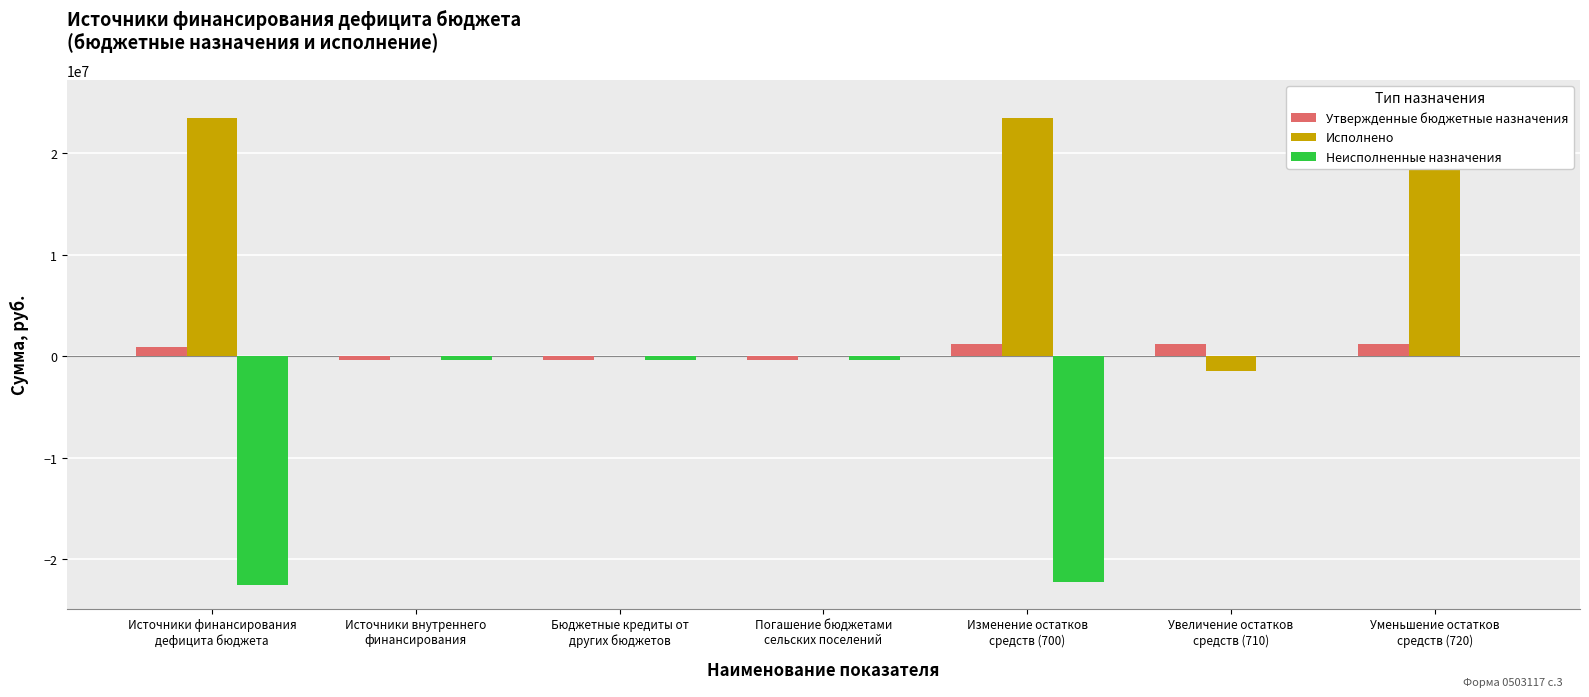

Rank the series at Изменение остатков
средств (700) from lowest to highest value.

Неисполненные назначения, Утвержденные бюджетные назначения, Исполнено